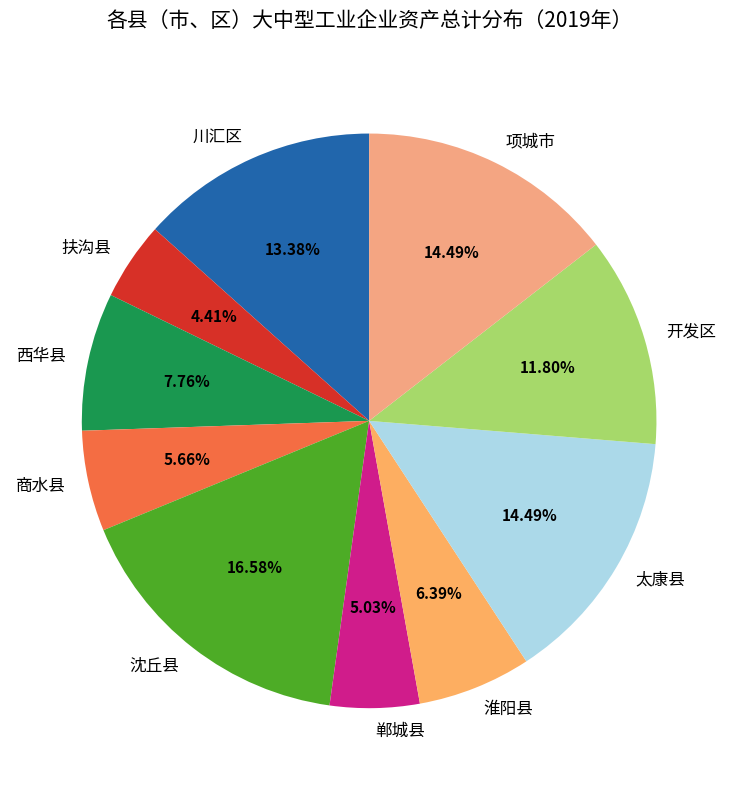

How much of the chart is everything except 郸城县?

95.0%